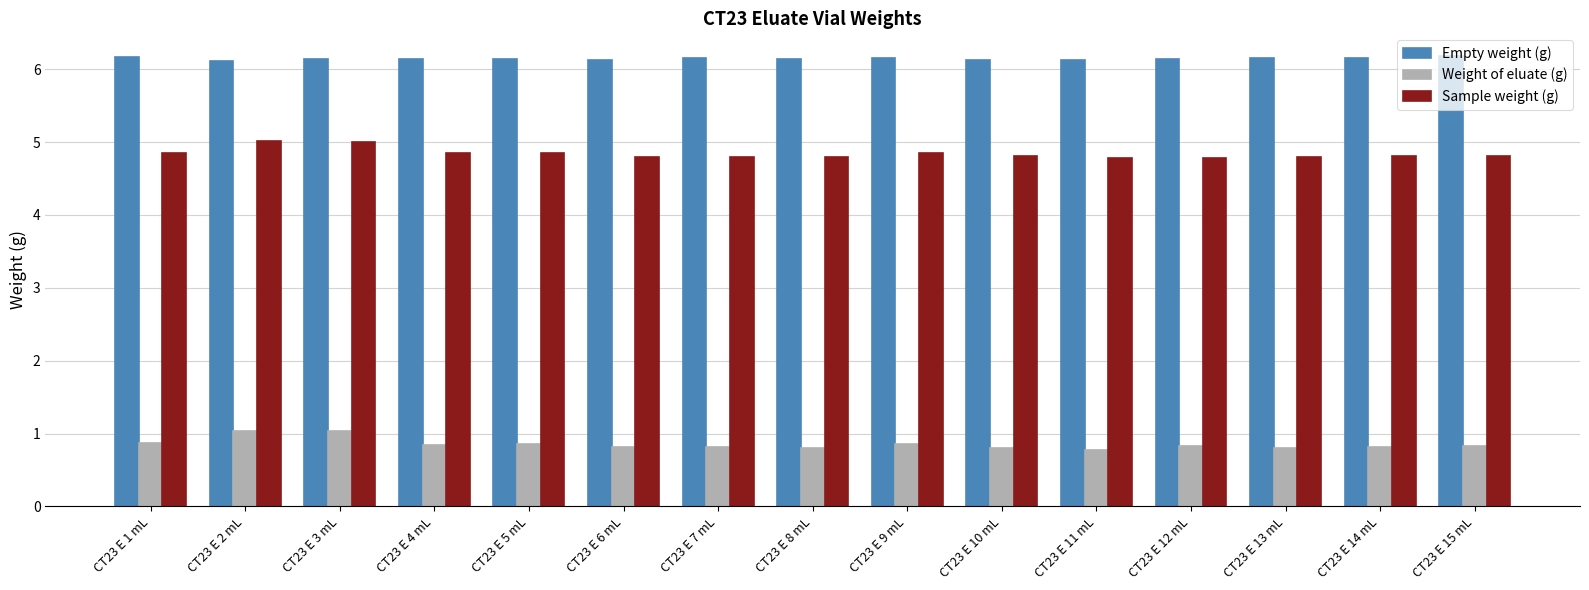

What is the spread (max minus min) of values at CT23 E 14 mL?

5.3